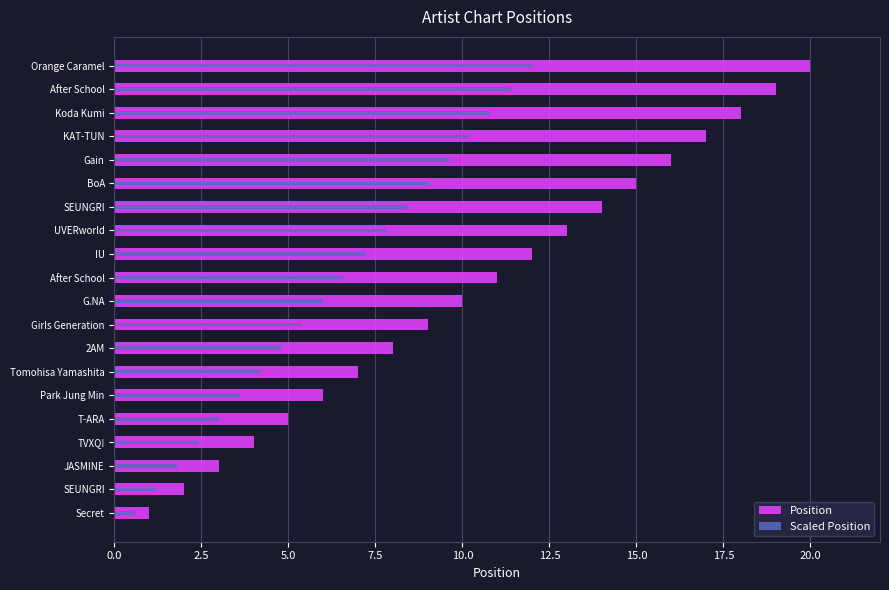

Between Secret and After School, which series saw the biggest shift?

Position